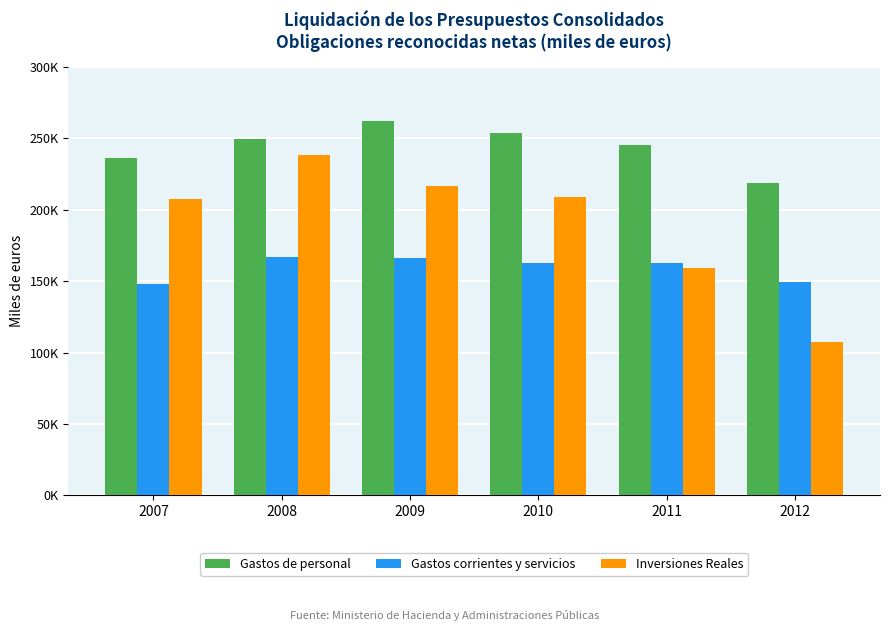

What are all the series names shown in the legend?

Gastos de personal, Gastos corrientes y servicios, Inversiones Reales